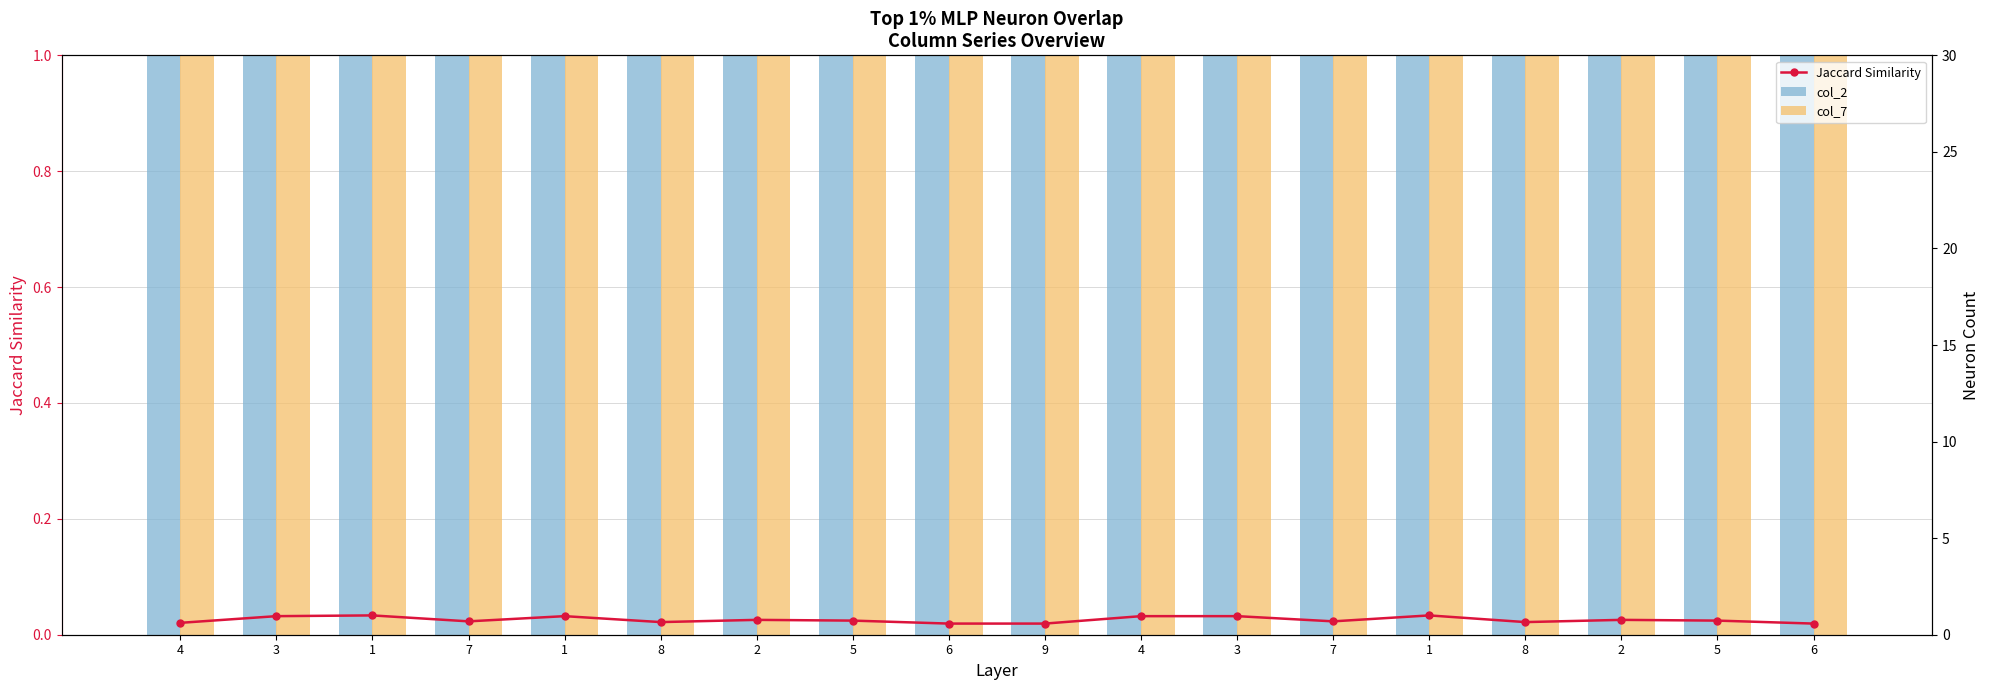

Is the value of col_7 at 5 greater than the value of col_2 at 2?

No